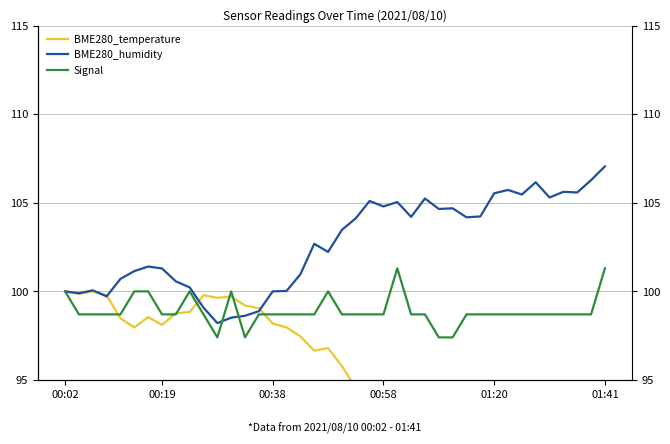

How many interior local peaks does the BME280_humidity series have?

10